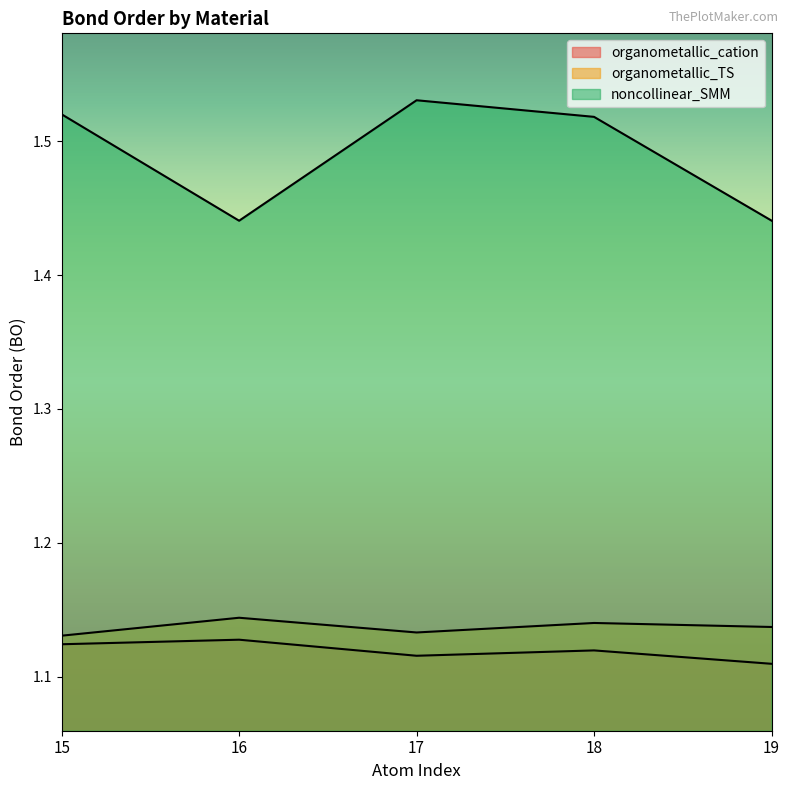

Does the chart have visible grid lines?

No